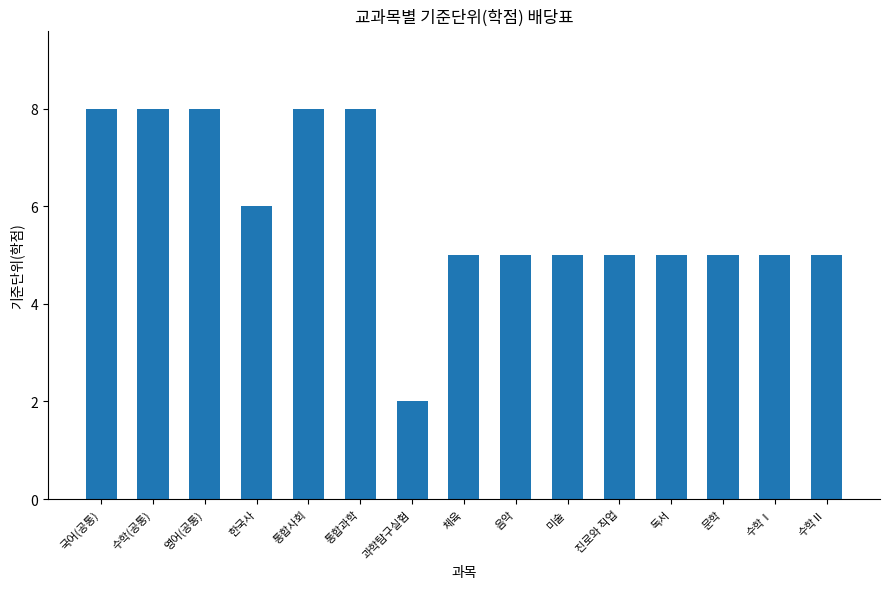

What is the difference between the second highest and minimum values?

6